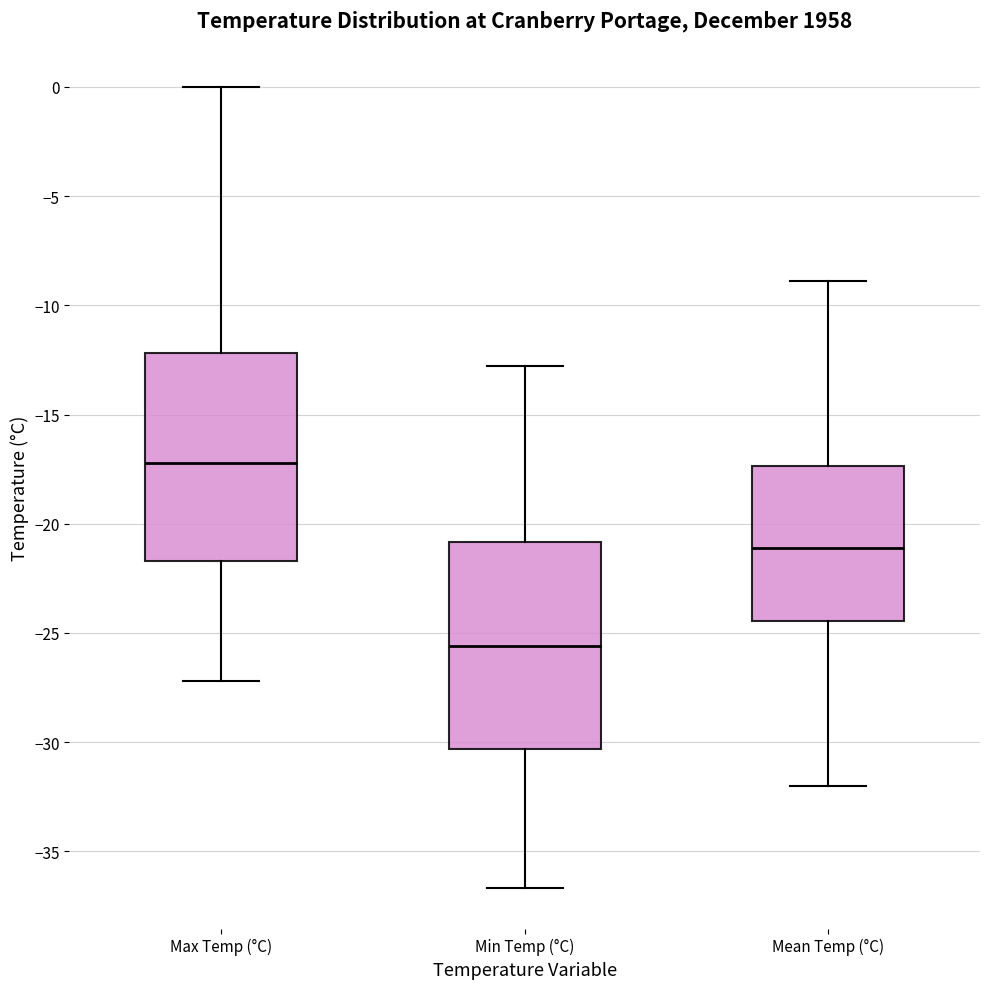

Reading left to right, read every box against the y-axis: the position of its median line, the range the box covers, and the ends of its whiskers. The values are not printed on the chart, so give them approximately, as read against the axis.

Max Temp (°C): median -17.0, box -21.5 to -12.0, whiskers -27.0 to 0.0
Min Temp (°C): median -25.5, box -30.5 to -21.0, whiskers -36.5 to -13.0
Mean Temp (°C): median -21.0, box -24.5 to -17.5, whiskers -32.0 to -9.0